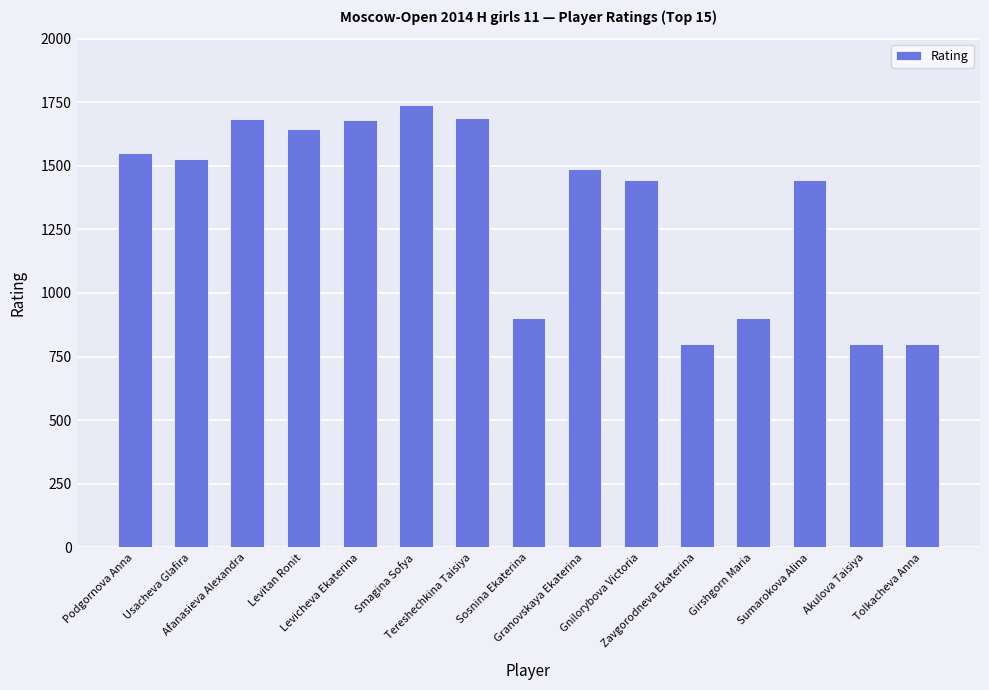

Read the value at Usacheva Glafira.

1525